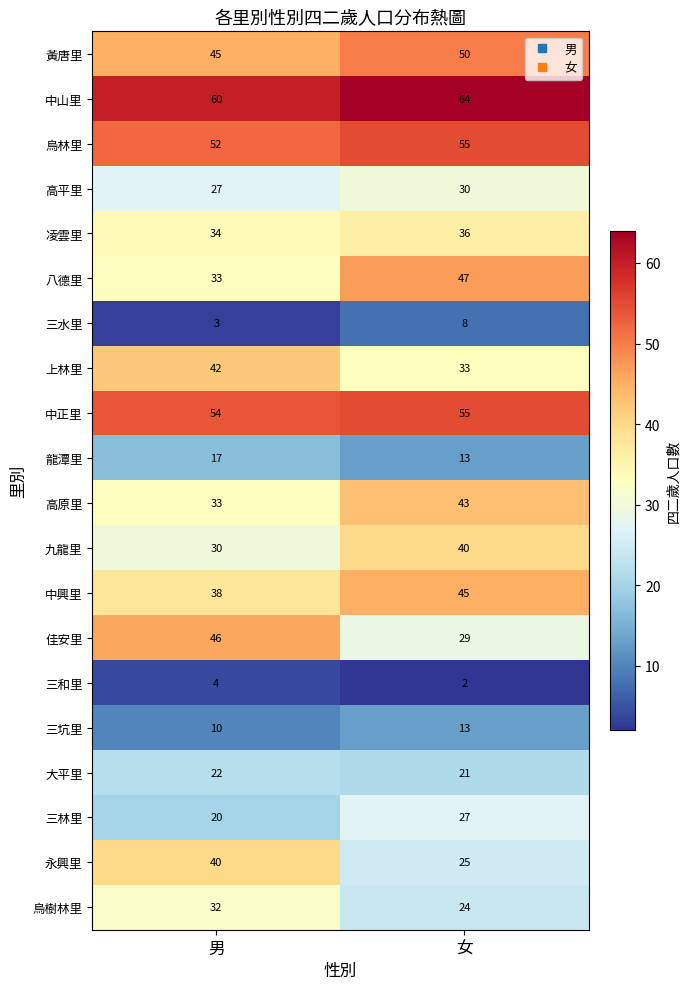

What is the sum of all 三水里 values?

11